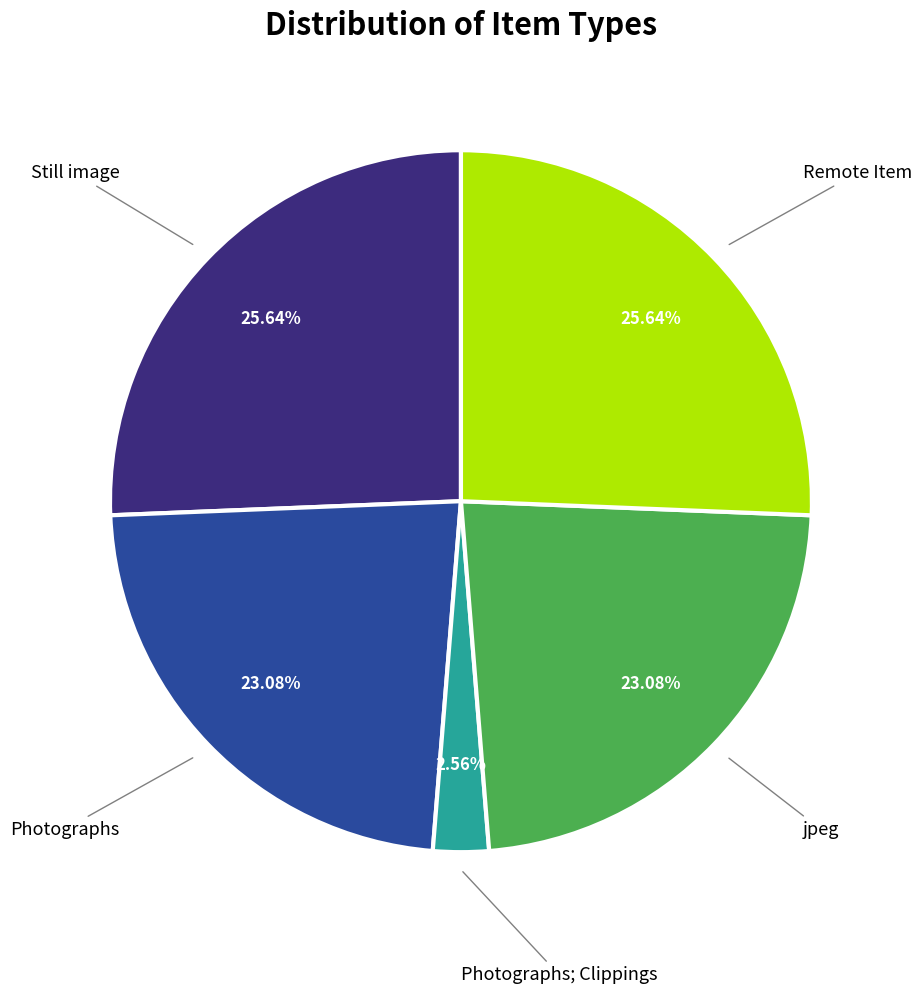

Does any single category account for the majority?

No